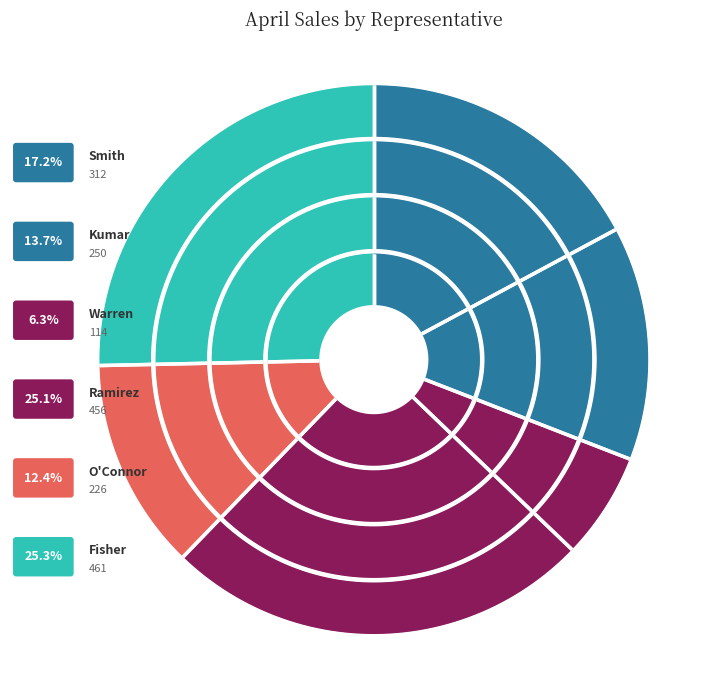

To the nearest percent, what is the average slice percentage?

17%